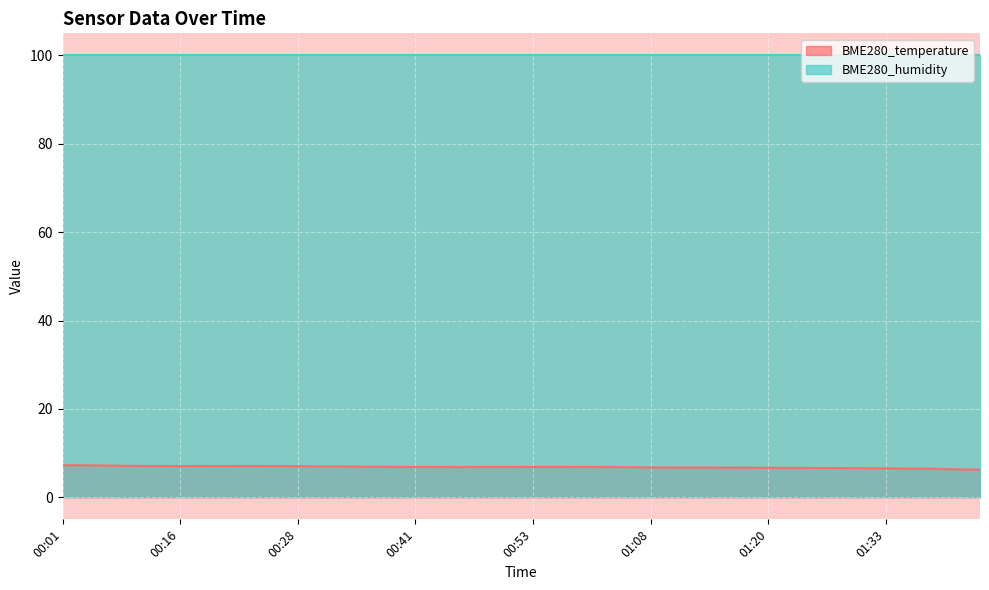

List the labels in order of value, largest first.

00:01, 00:04, 00:06, 00:11, 00:24, 00:14, 00:19, 00:16, 00:21, 00:26, 00:28, 00:31, 00:33, 00:36, 00:38, 00:53, 00:55, 00:41, 00:50, 00:58, 00:48, 00:43, 01:00, 00:45, 01:03, 01:08, 01:11, 01:13, 01:15, 01:18, 01:20, 01:23, 01:25, 01:28, 01:30, 01:33, 01:35, 01:37, 01:43, 01:45